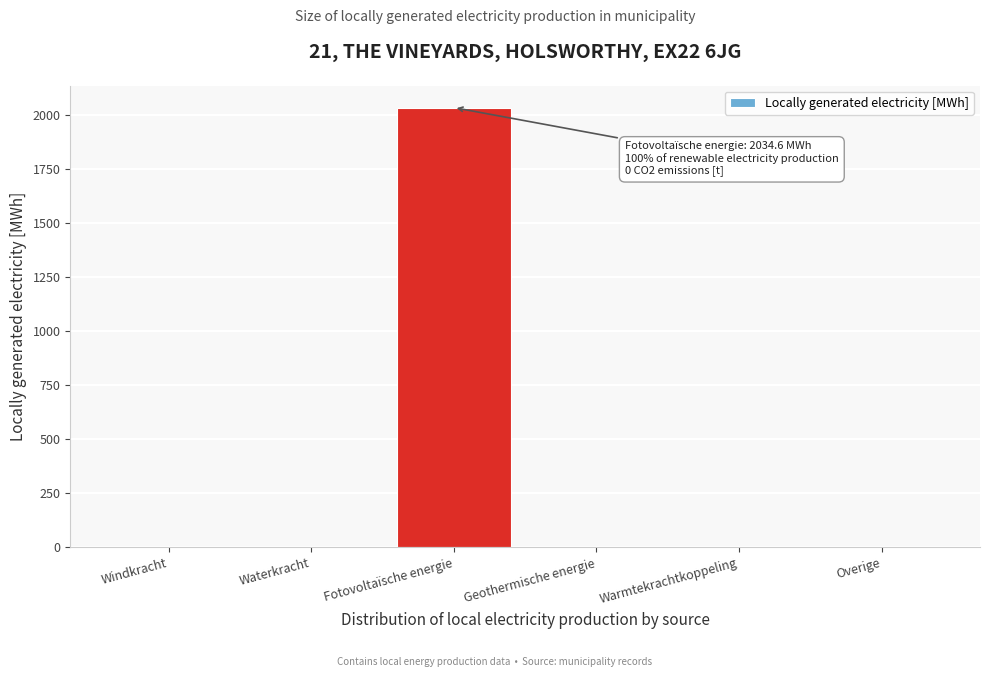

Reading left to right, what are all the values shown in this chart?

Windkracht=0.0	Waterkracht=0.0	Fotovoltaïsche energie=2034.6	Geothermische energie=0.0	Warmtekrachtkoppeling=0.0	Overige=0.0